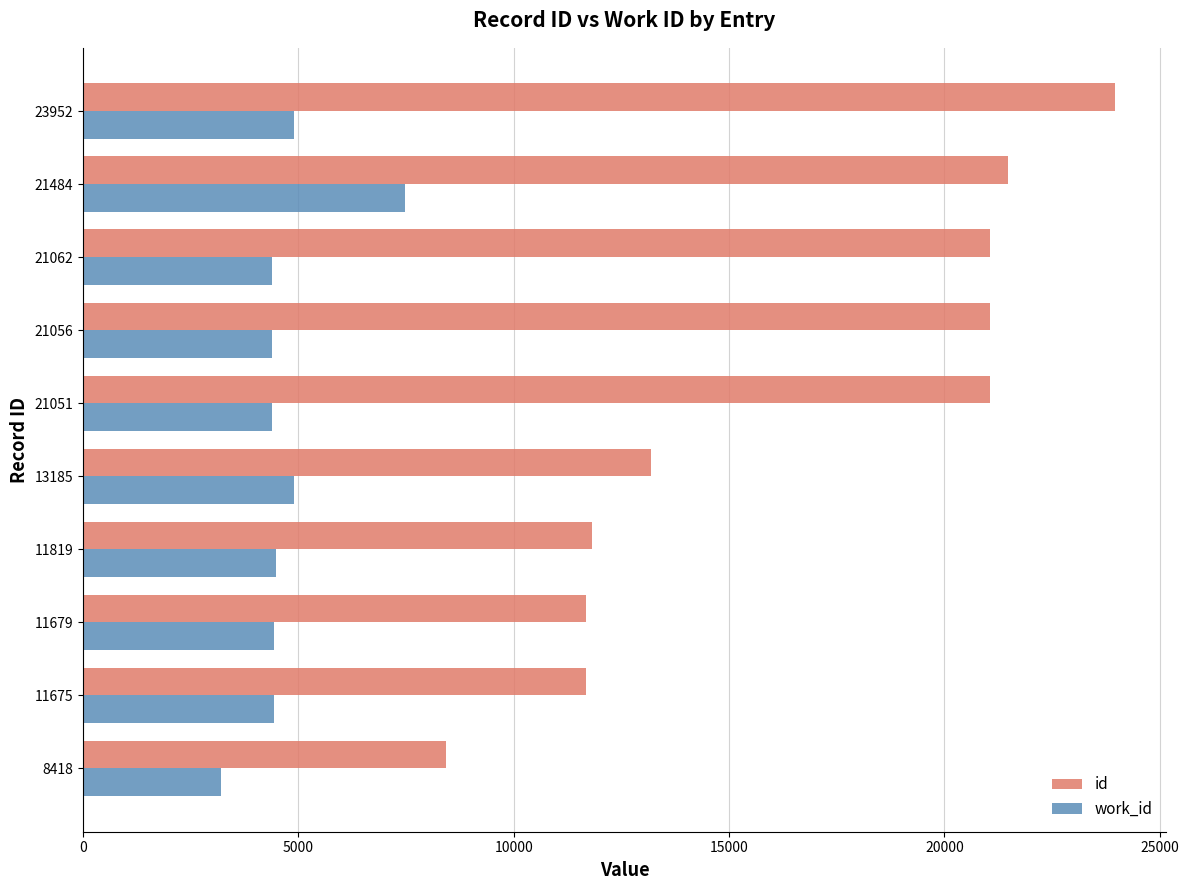

What is the sum of all id values?

165381